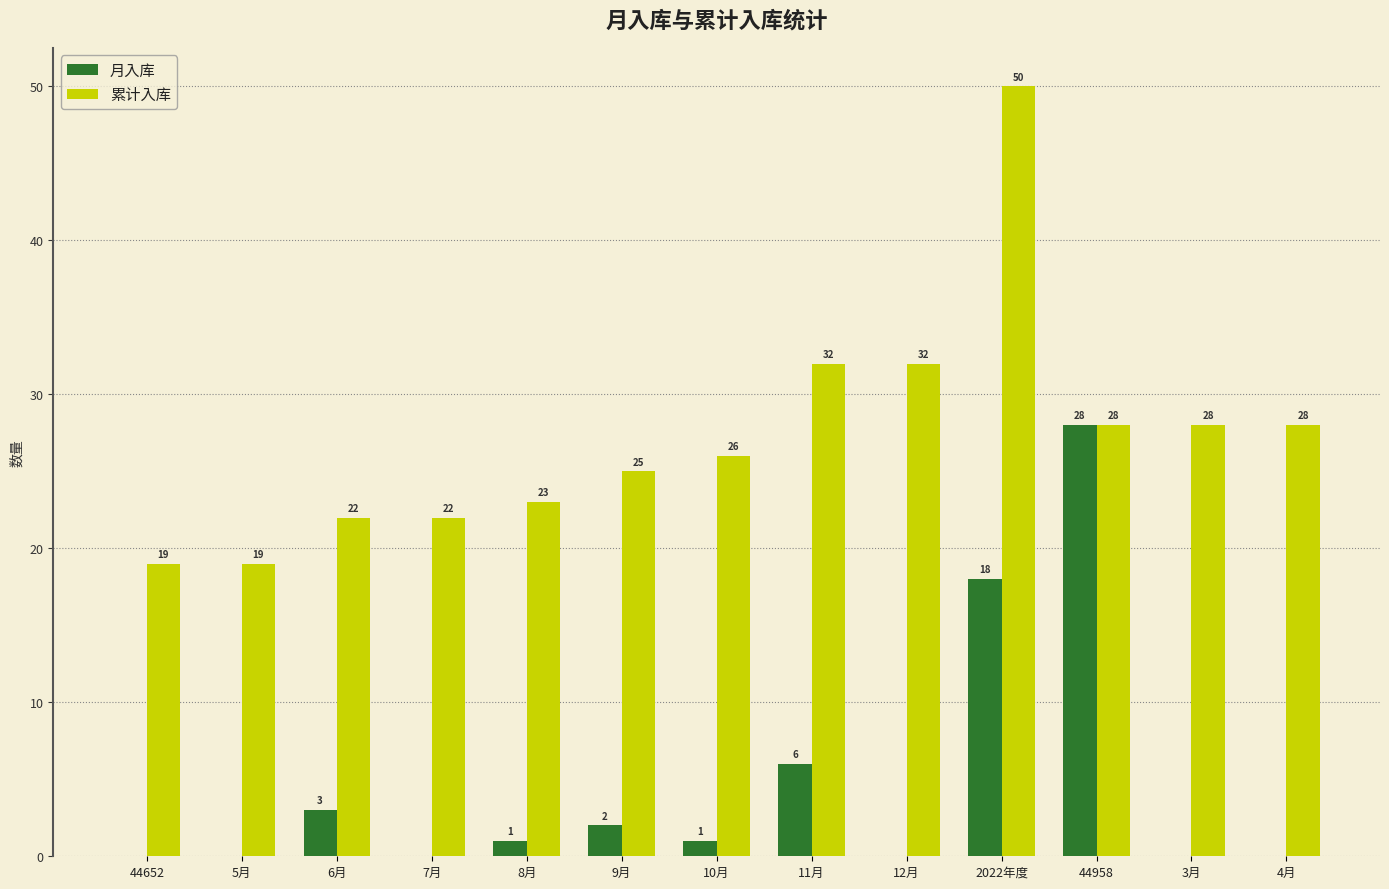

The 累计入库 series shows 9 at 6月. True or false?

False